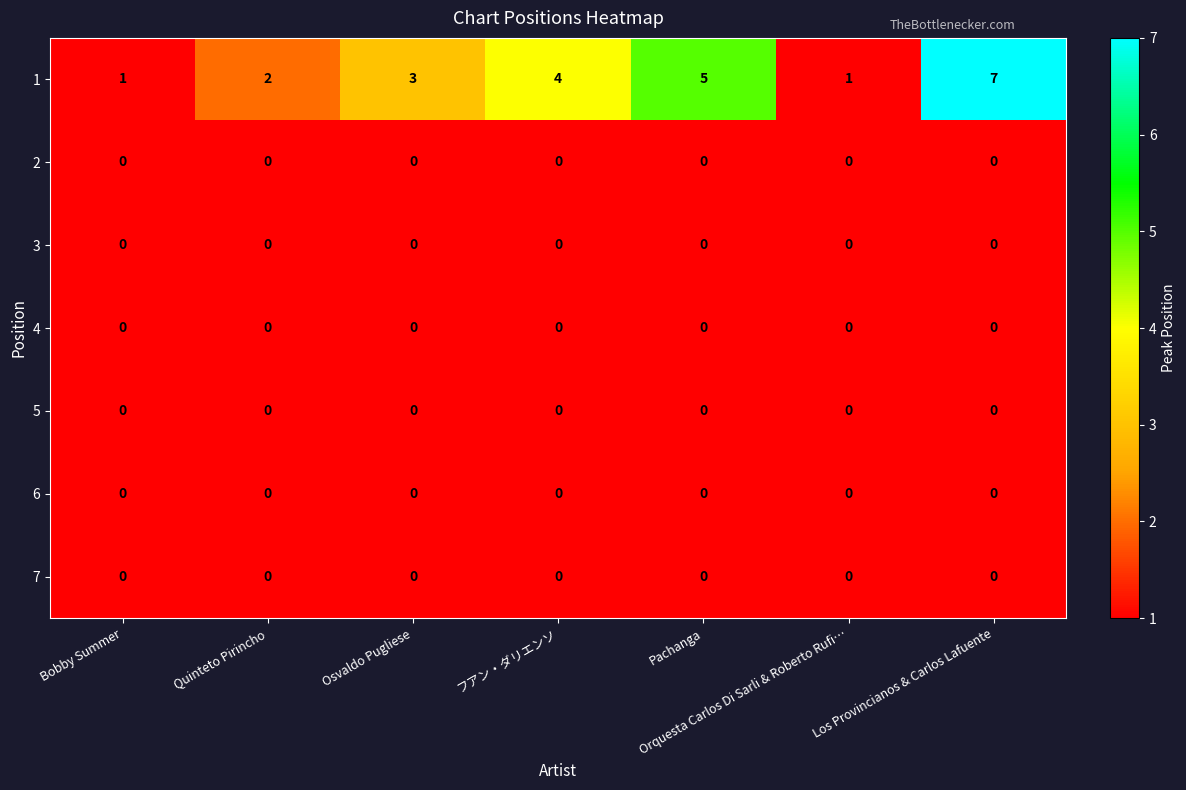

Is it true that 3 equals 0 at Pachanga?

True